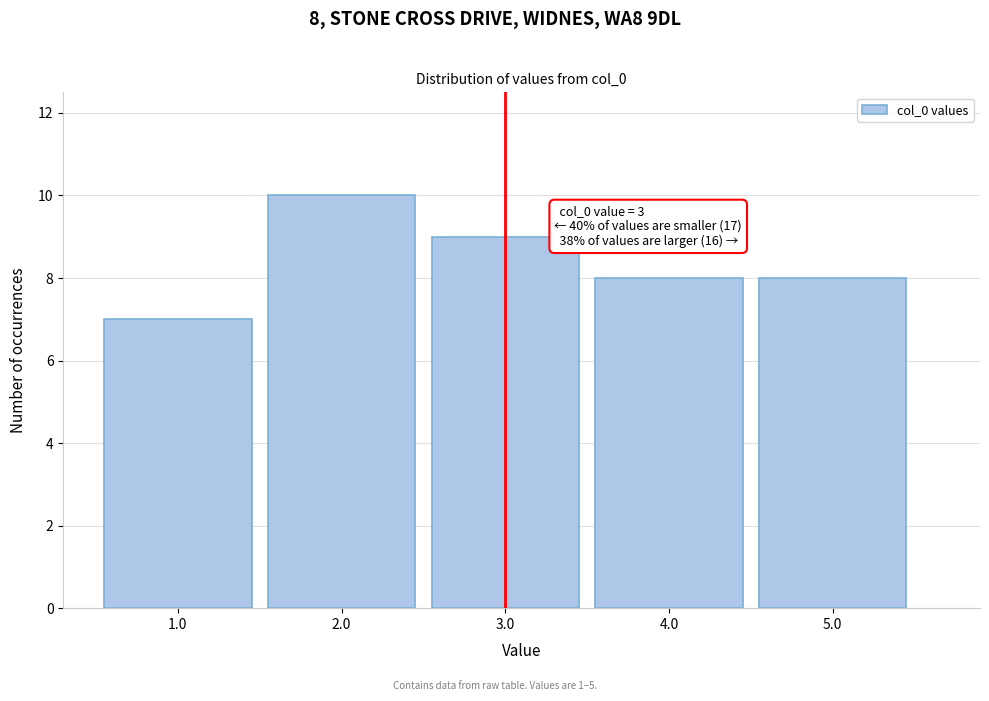

Reading left to right, transcribe all the data shown in this chart.

7	10	9	8	8